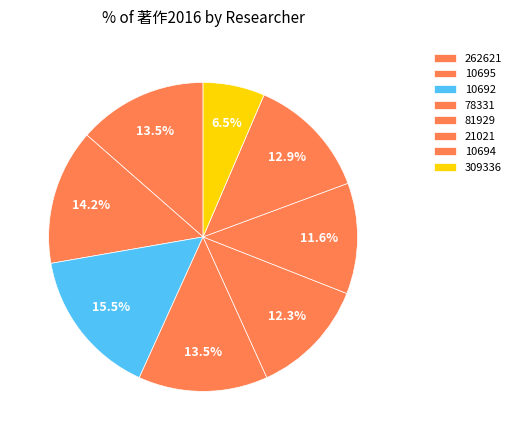

How many slices are in this pie chart?

8